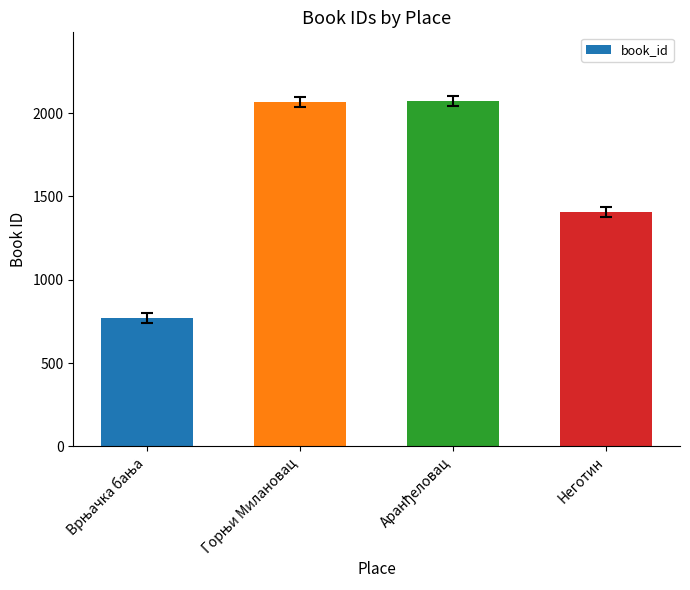

Does the chart contain stacked bars?

No